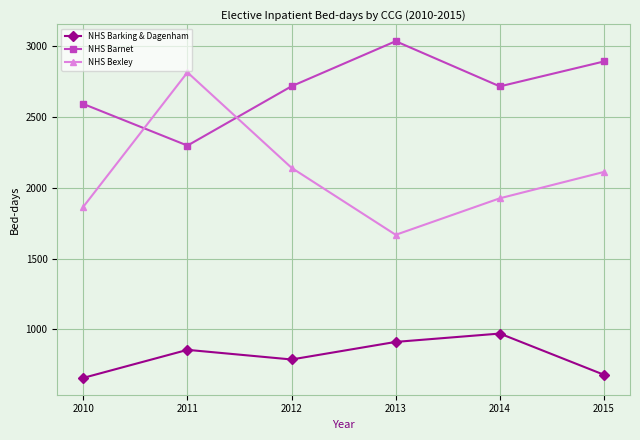

Does the chart have visible grid lines?

Yes